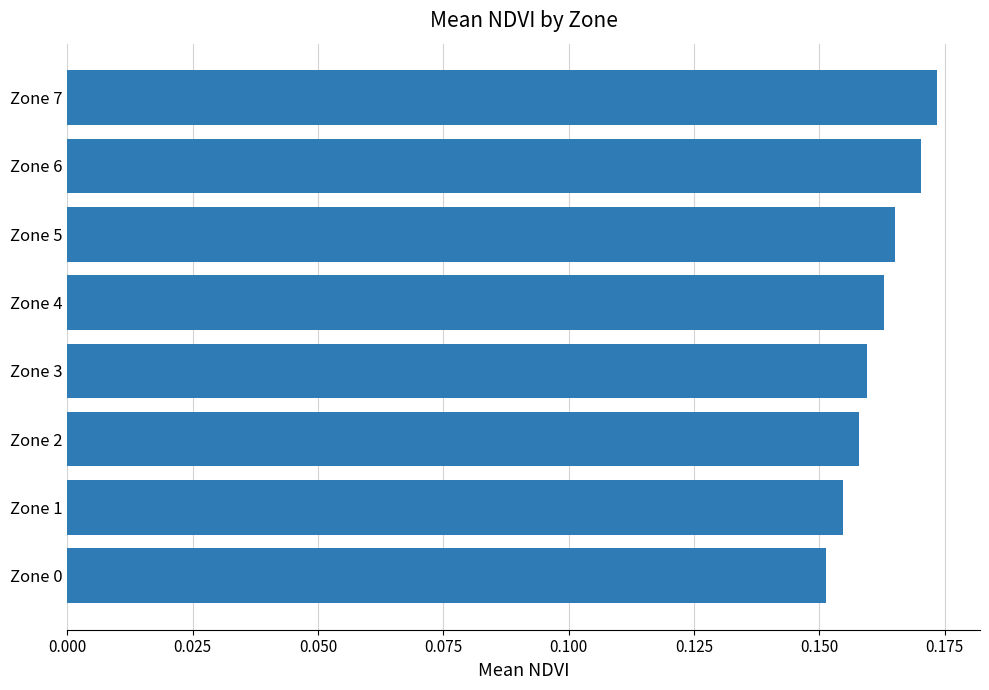

Which has a higher value, Zone 6 or Zone 4?

Zone 6